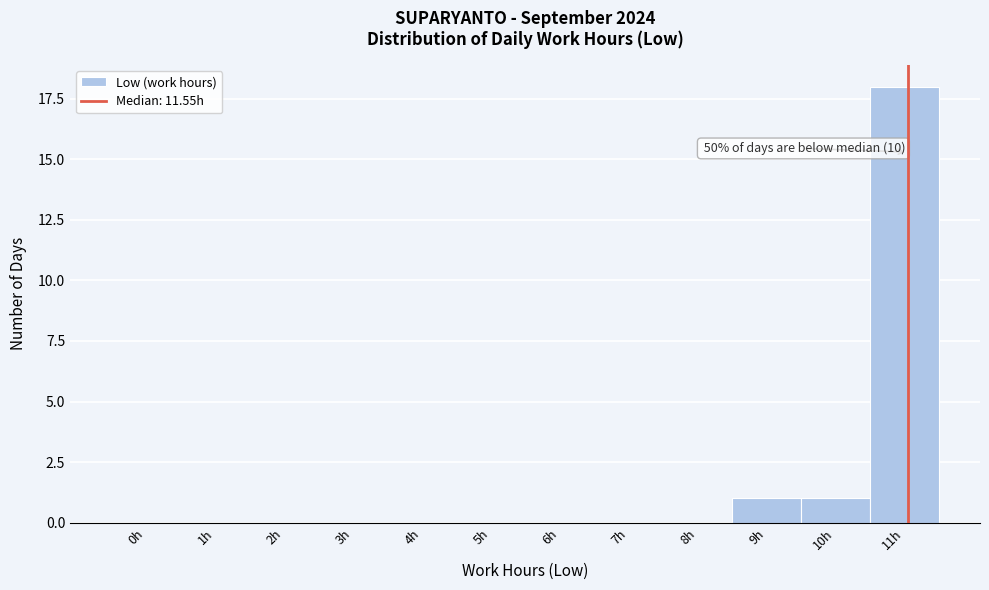

Reading left to right, transcribe all the data shown in this chart.

0h=0	1h=0	2h=0	3h=0	4h=0	5h=0	6h=0	7h=0	8h=0	9h=1	10h=1	11h=18